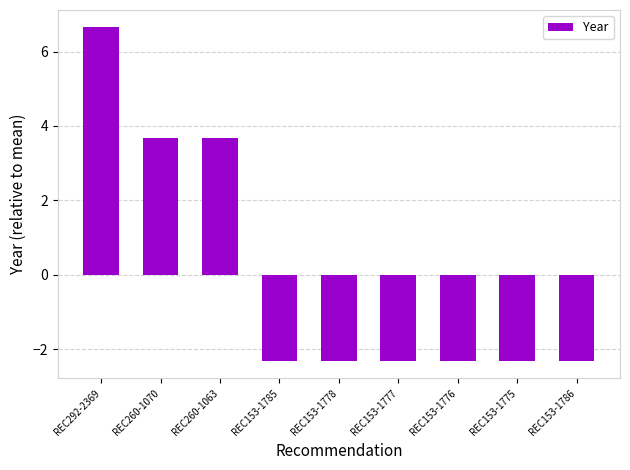

What is the label of the 3rd bar from the left?

REC260-1063